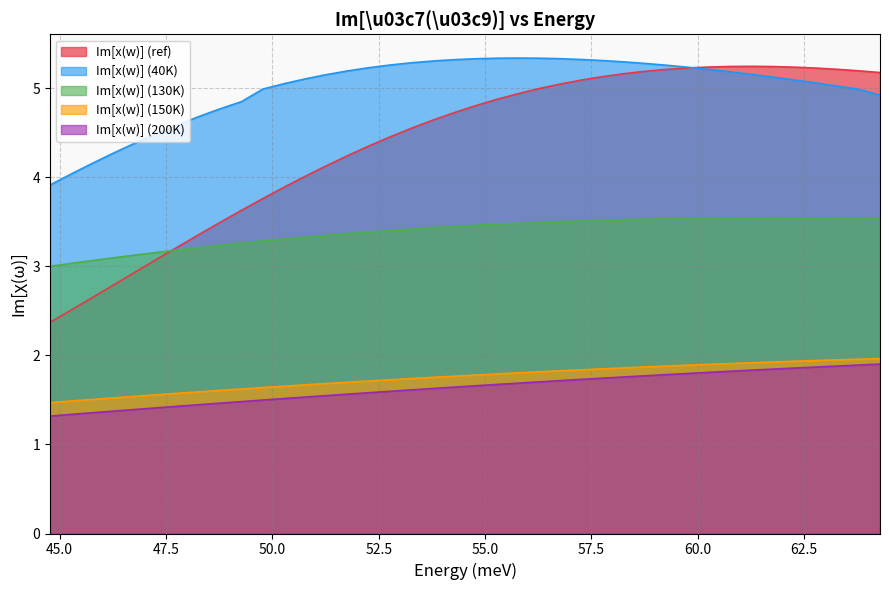

What is the label of the 16th point from the right?

56.77839